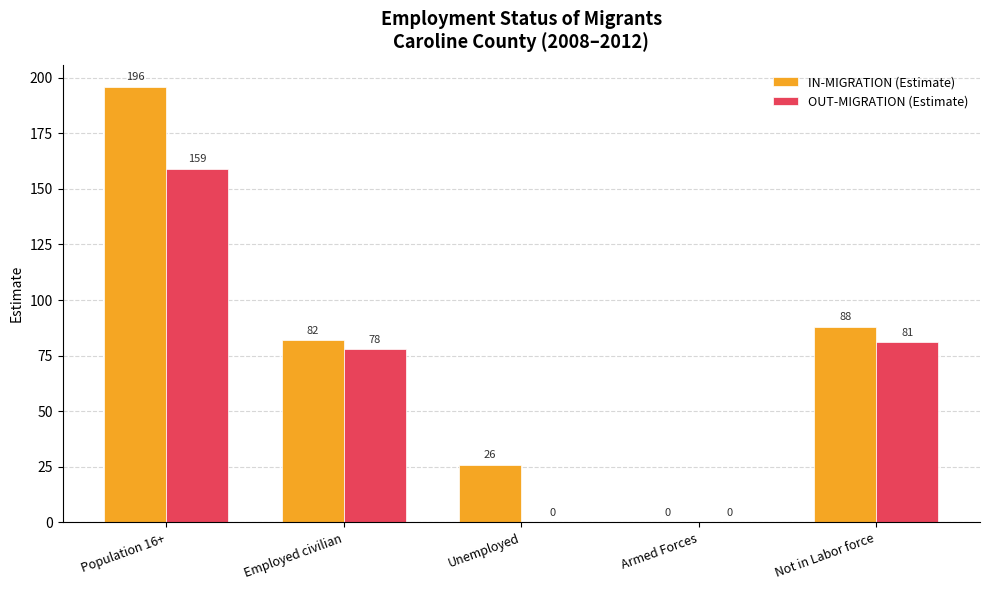

Reading right to left, transcribe all the data shown in this chart.

IN-MIGRATION (Estimate): 88	0	26	82	196
OUT-MIGRATION (Estimate): 81	0	0	78	159